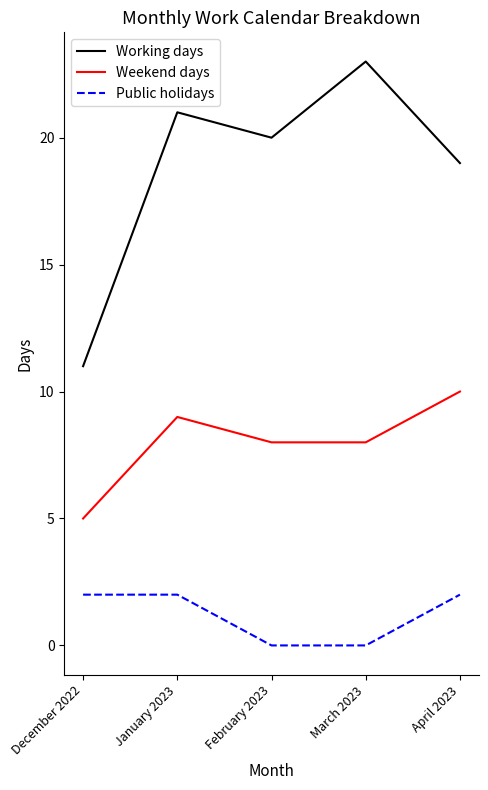

At which category is the sum across all series the highest?

January 2023